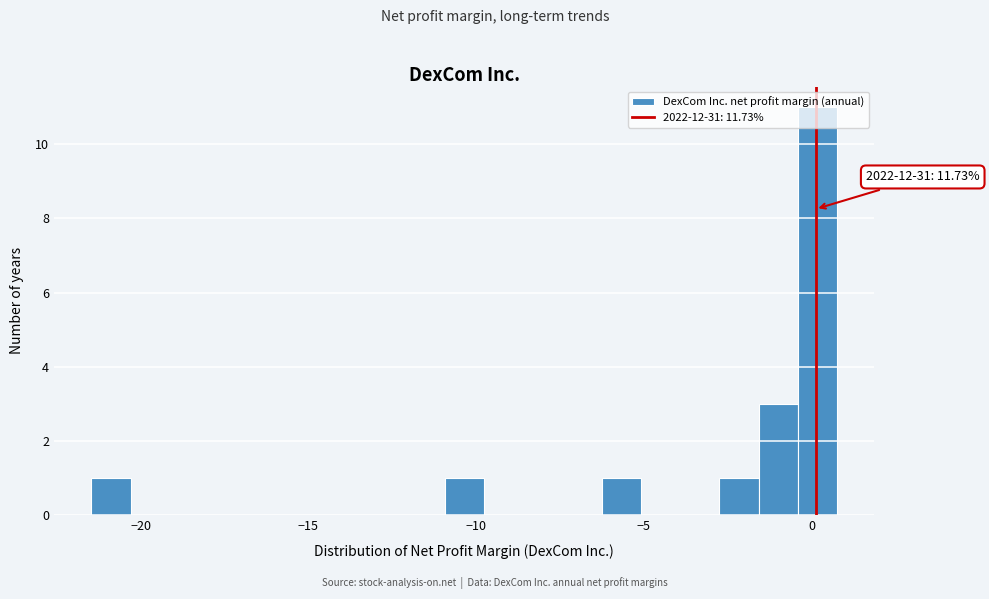

Read against the x-axis, roughly where is the centre of the tallest bar?

0.0